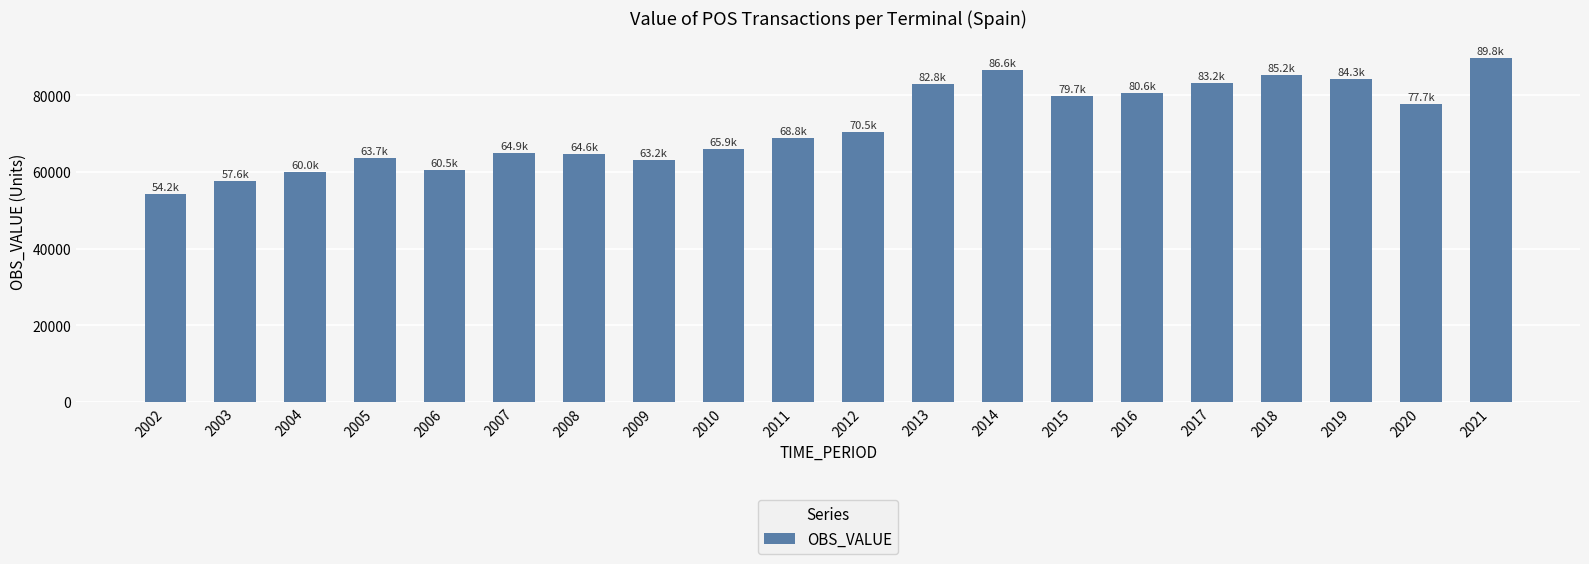

Where does the data first go above 70461?

2012